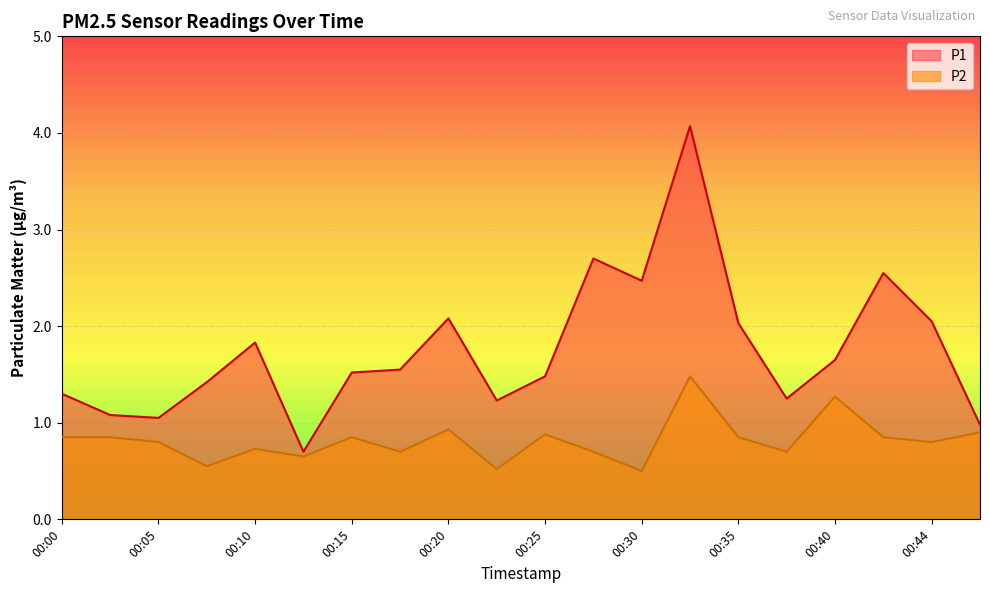

What are all the series names shown in the legend?

P1, P2